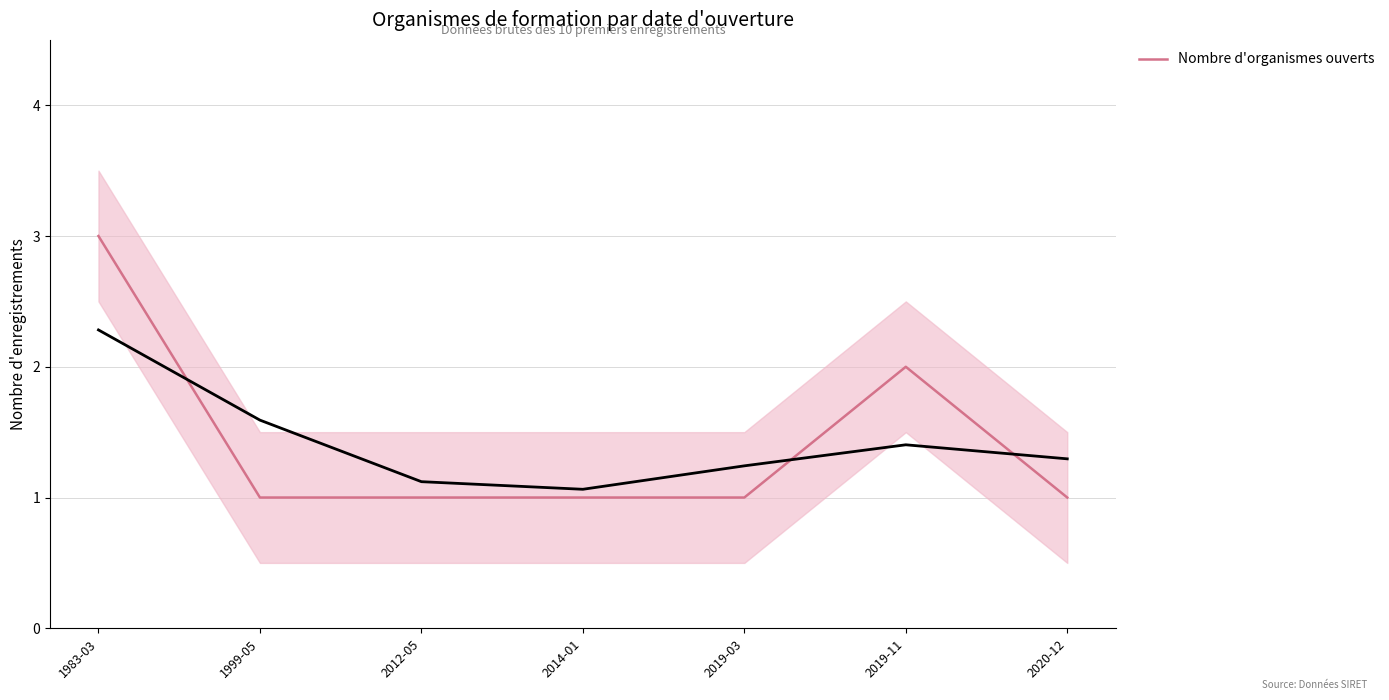

Is it true that the value at 2020-12 is 1?

True